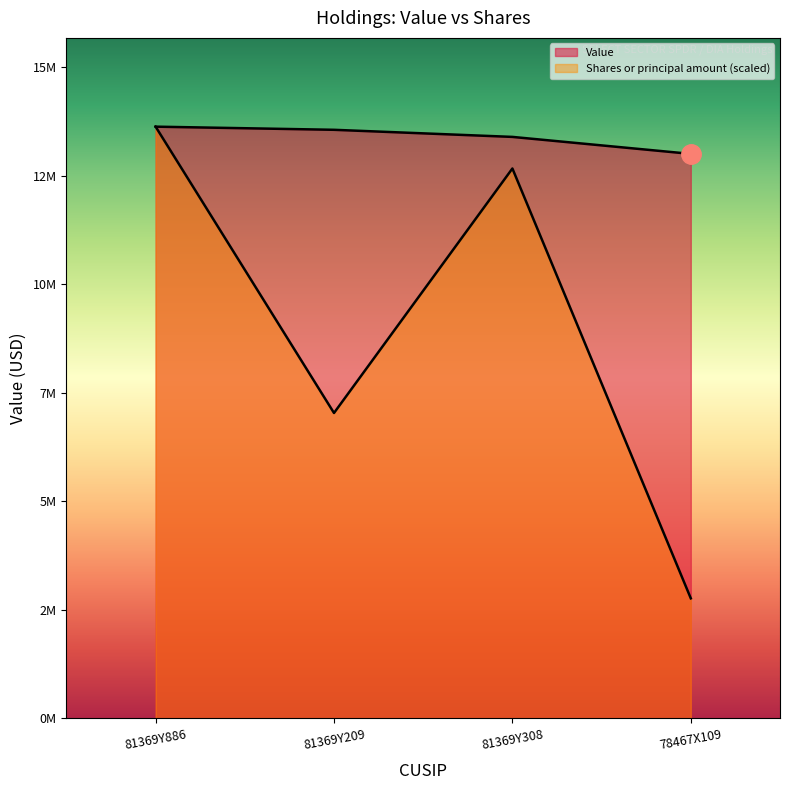

How many interior local valleys does the Shares or principal amount series have?

1